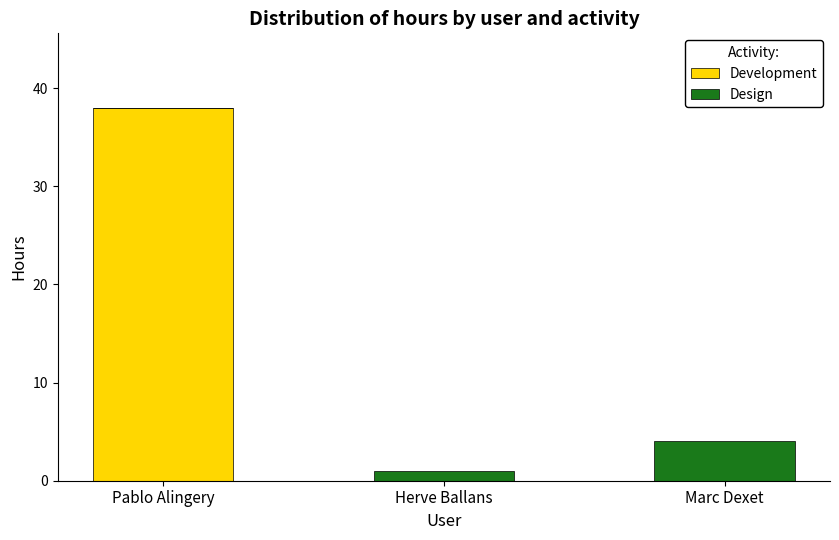

At which category is the sum across all series the highest?

Pablo Alingery